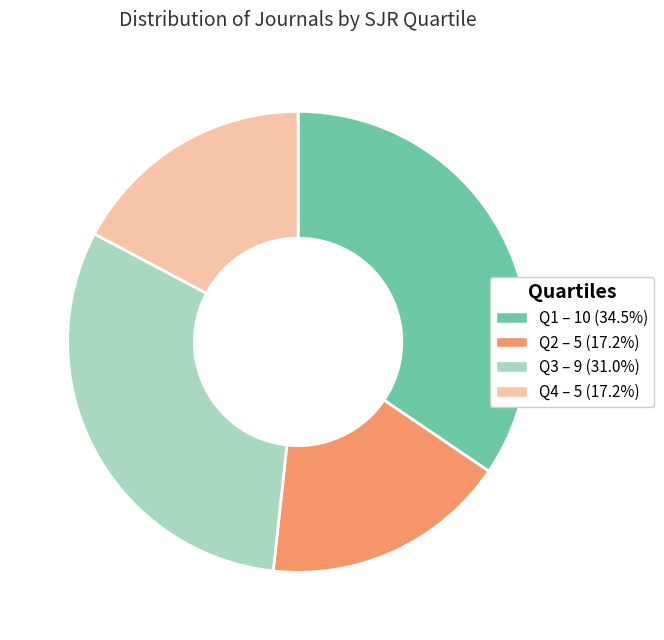

Is Q3 the majority of the pie?

No